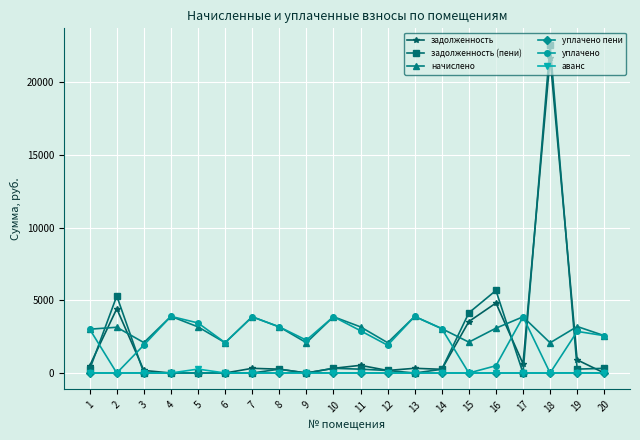

At how many categories does at least one series exceed 4489?

3